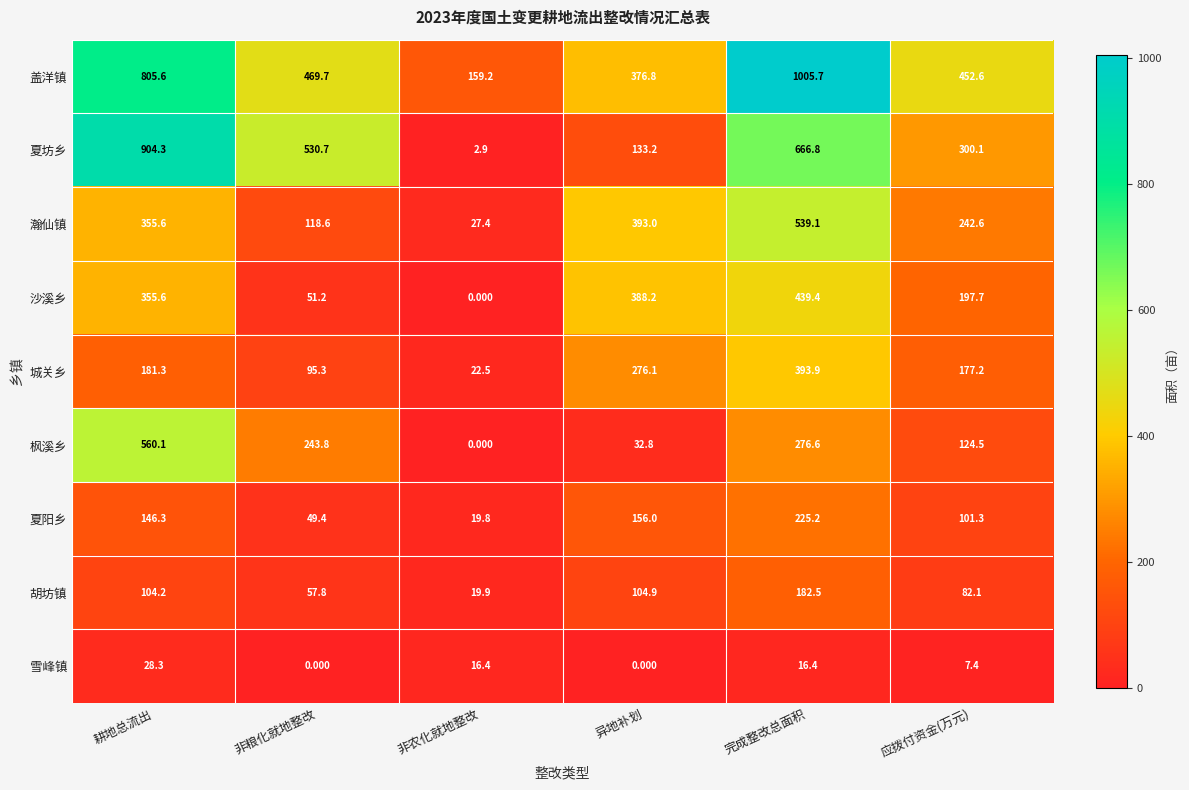

What is the spread (max minus min) of values at 异地补划?

393.0